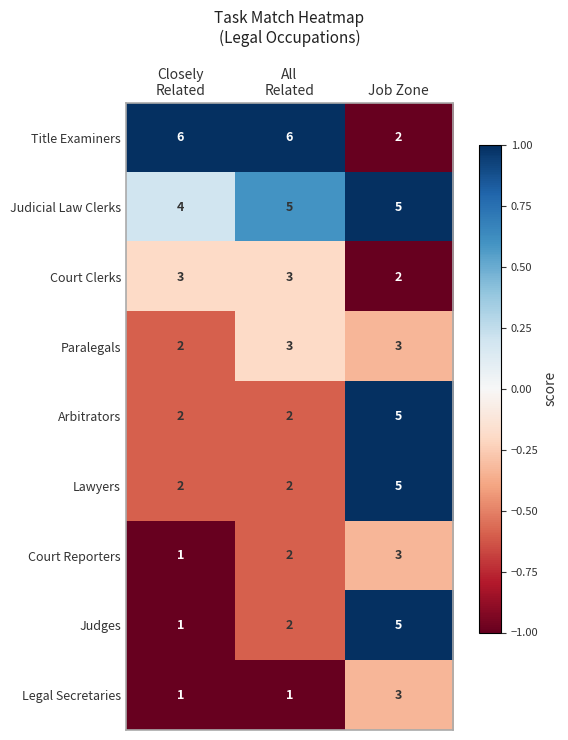

What is the sum of all Legal Secretaries values?

5